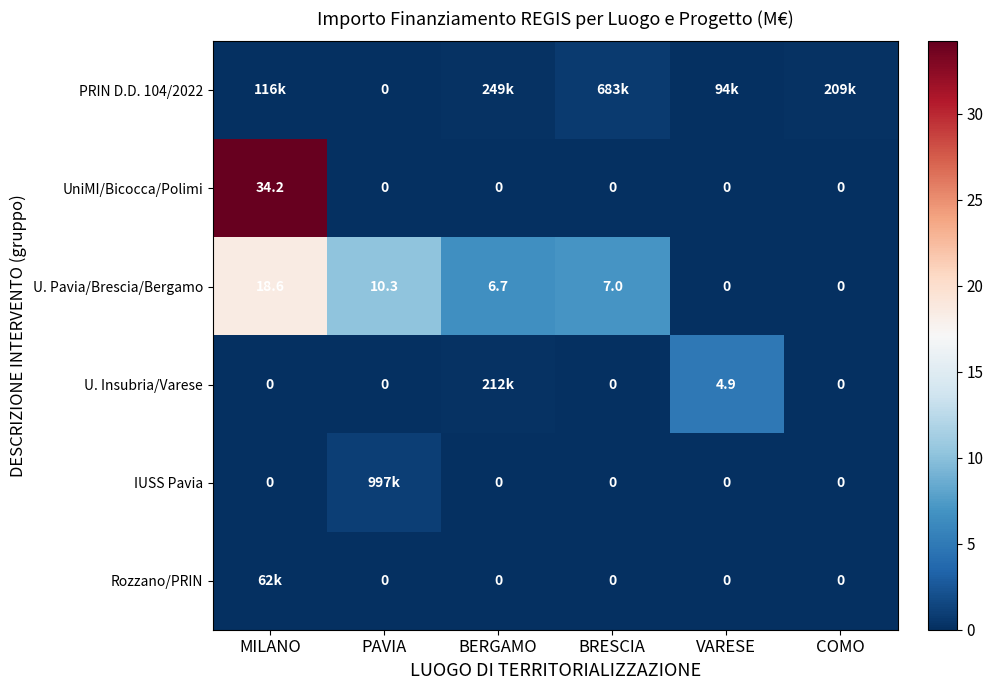

Where is U. Pavia/Brescia/Bergamo nearest to the value 9?

PAVIA